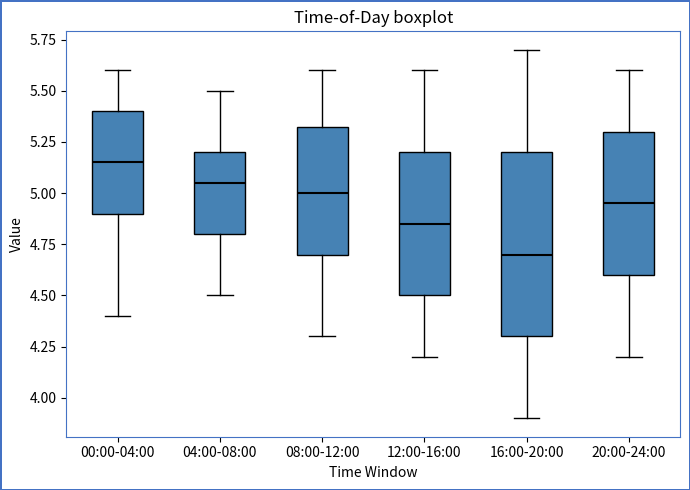

Which box has the highest median line?

00:00-04:00